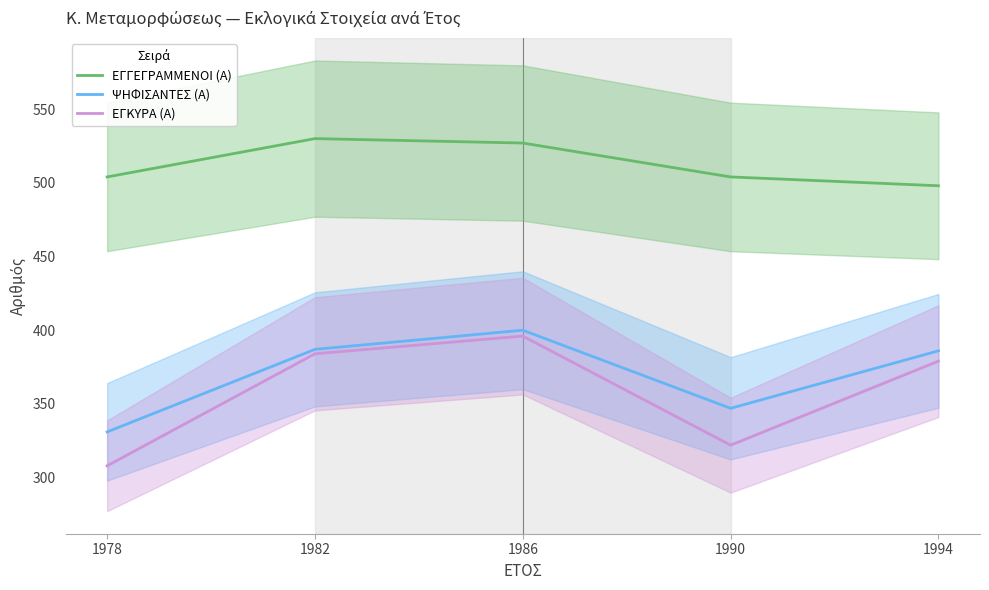

True or false: ΕΓΚΥΡΑ (Α) and ΕΓΓΕΓΡΑΜΜΕΝΟΙ (Α) cross at least once.

False